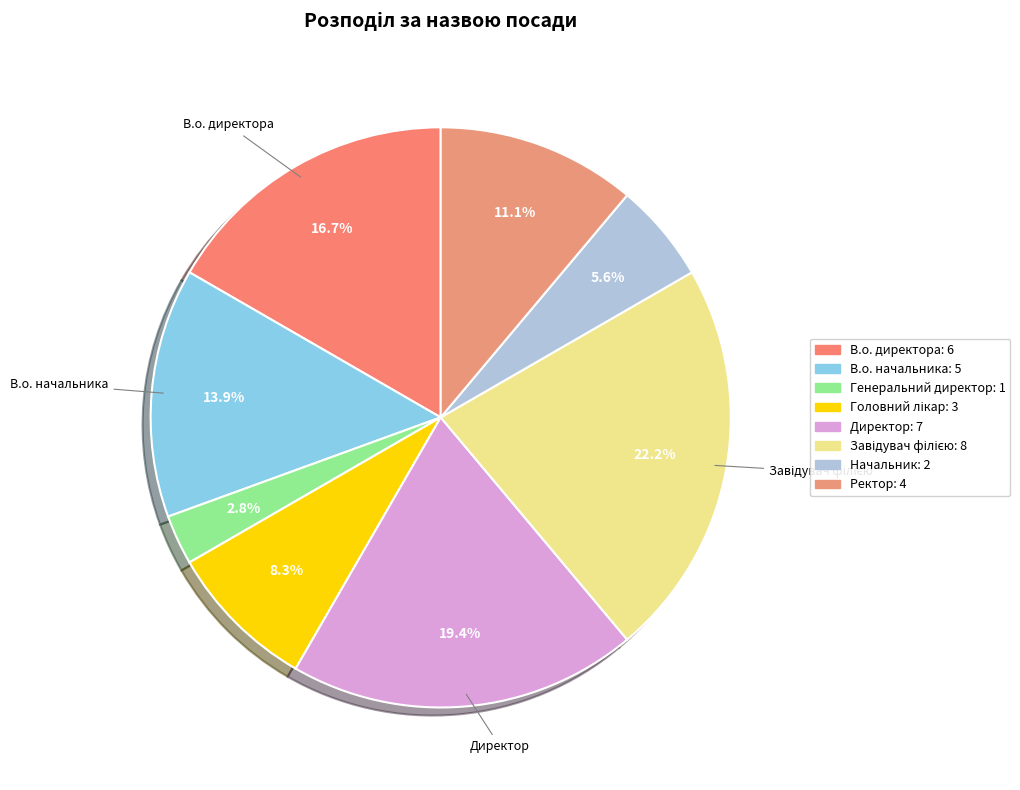

How many segments does this pie chart have?

8